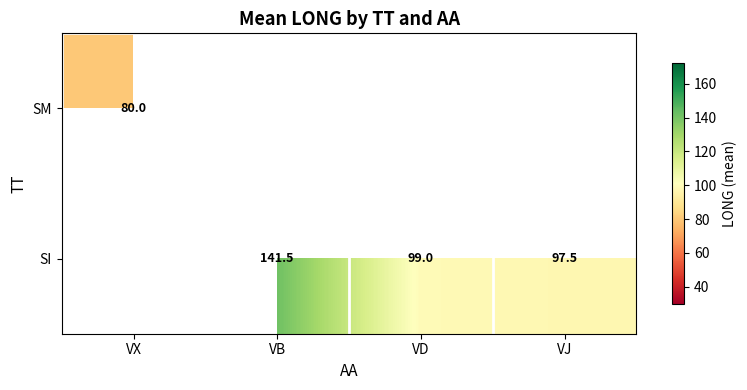

The value of SI at VB is 222.8. True or false?

False